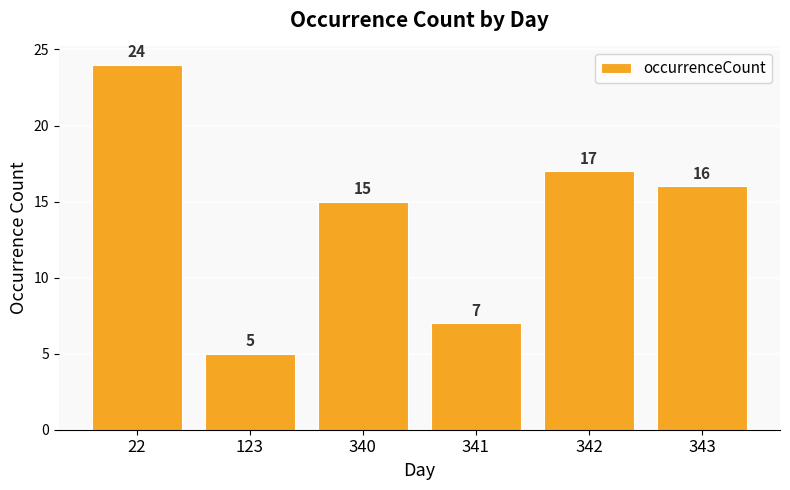

How many values are below 16?

3